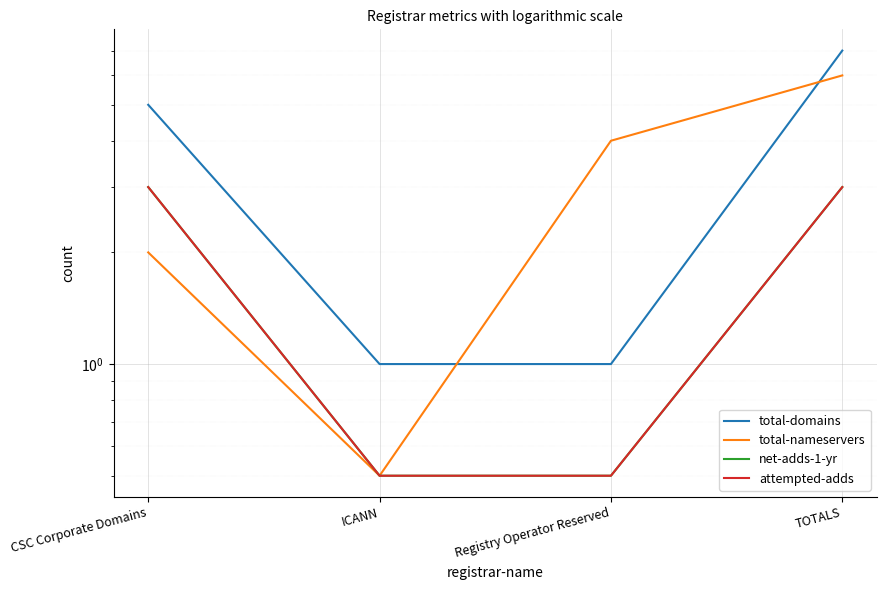

The value of total-nameservers at CSC Corporate Domains is 2.0. True or false?

True